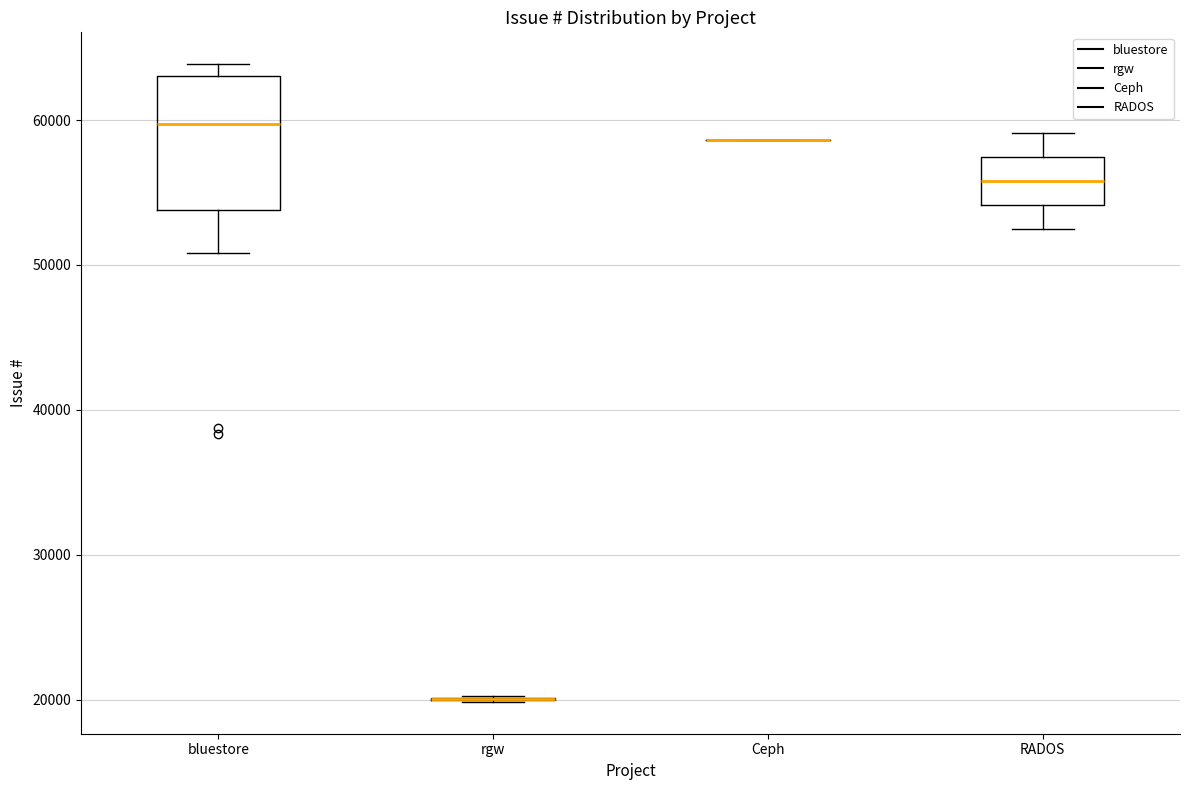

Reading left to right, transcribe this box plot: for each box, give where its median line is, the range the box spans, and where its two whiskers end, as read against the y-axis. The values are not printed on the chart, so give them approximately, as read against the axis.

bluestore: median 60000, box 54000 to 63000, whiskers 51000 to 64000
rgw: box collapsed to a line at 20000, whiskers 20000 to 20000
Ceph: box collapsed to a line at 59000, whiskers 59000 to 59000
RADOS: median 56000, box 54000 to 57000, whiskers 53000 to 59000